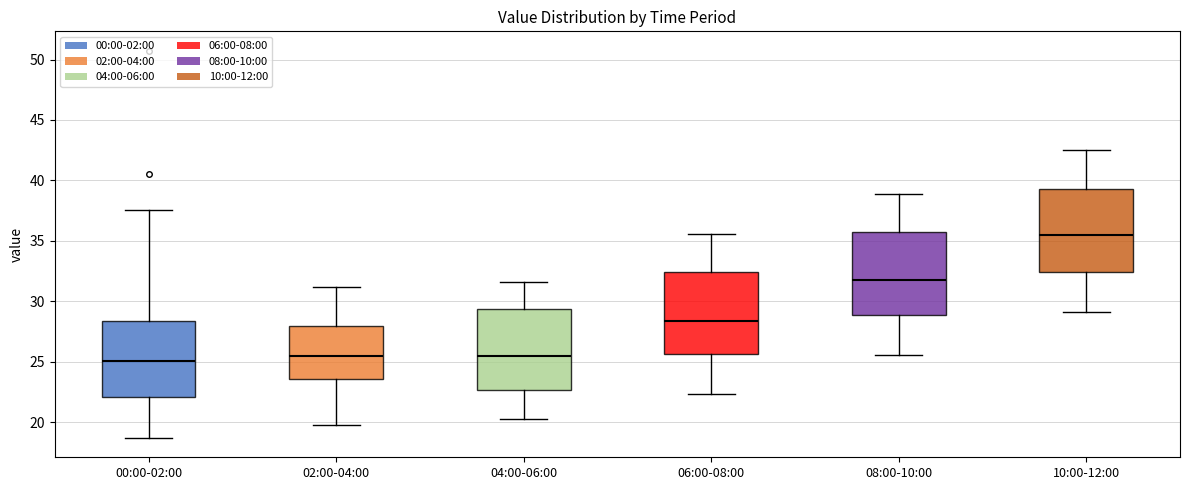

Where is the lower edge of the box for 02:00-04:00 on the y-axis? The values are not printed on the chart, so give them approximately, as read against the axis.

23.5